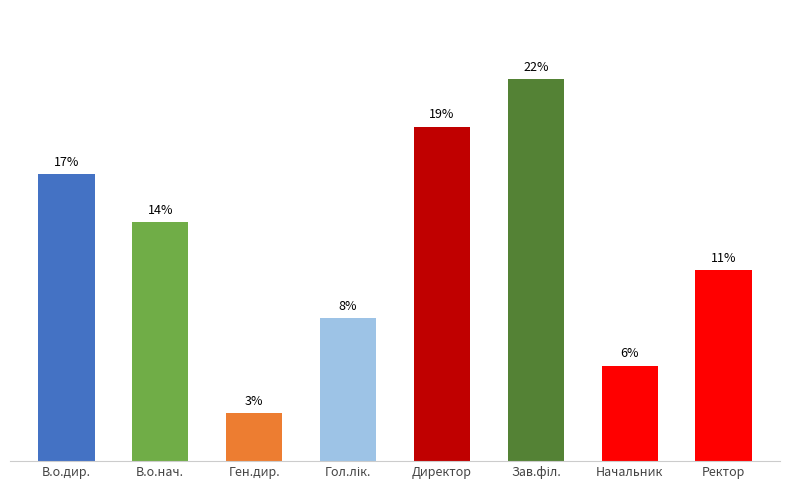

The chart shows a value of 26.8 at Директор. True or false?

False